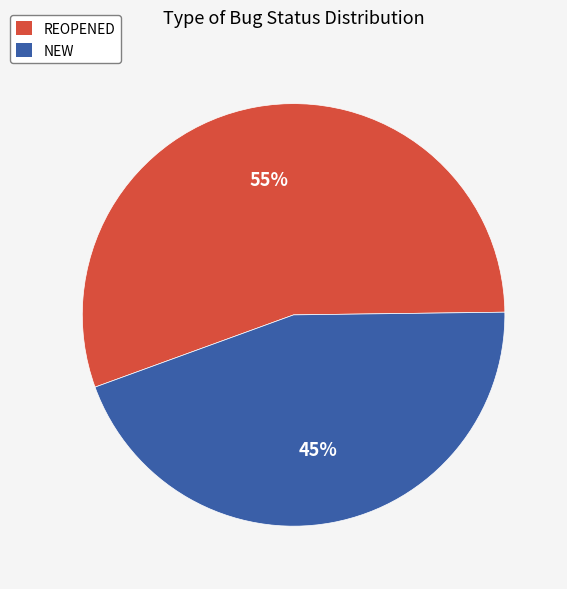

Is the sum of NEW and REOPENED greater than half?

Yes